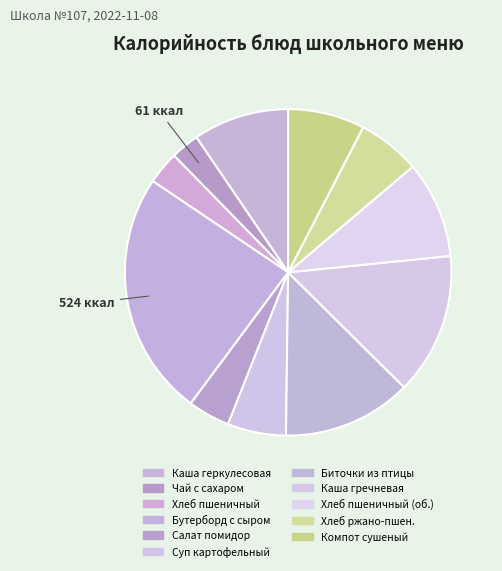

How many segments does this pie chart have?

11